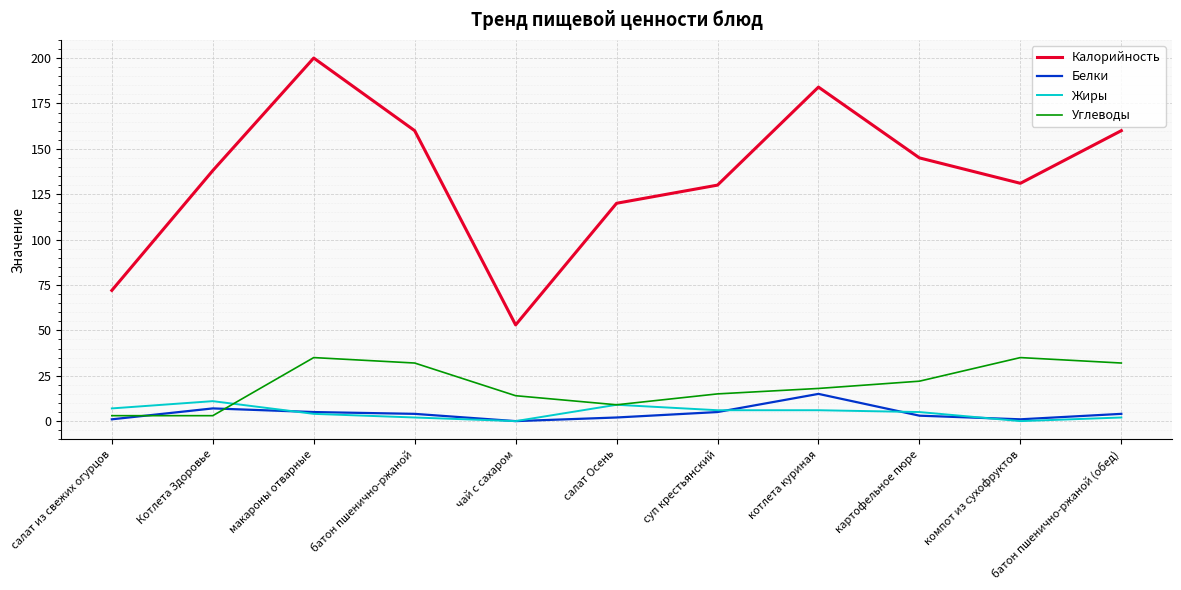

True or false: Углеводы has more than 2 interior local peaks.

False